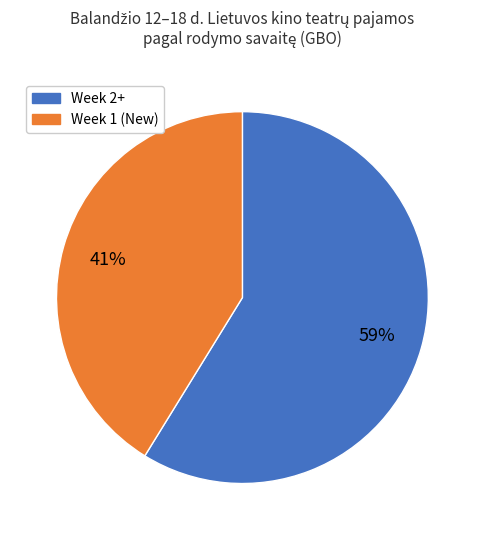

Which category has the biggest portion of the pie?

Week 2+